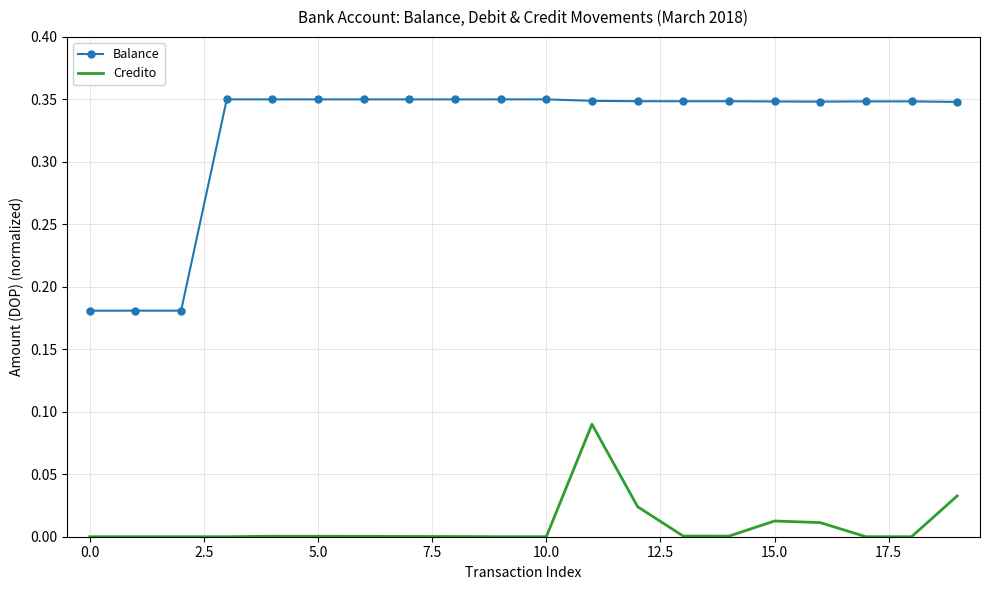

Which series has the largest range (max minus min)?

Balance